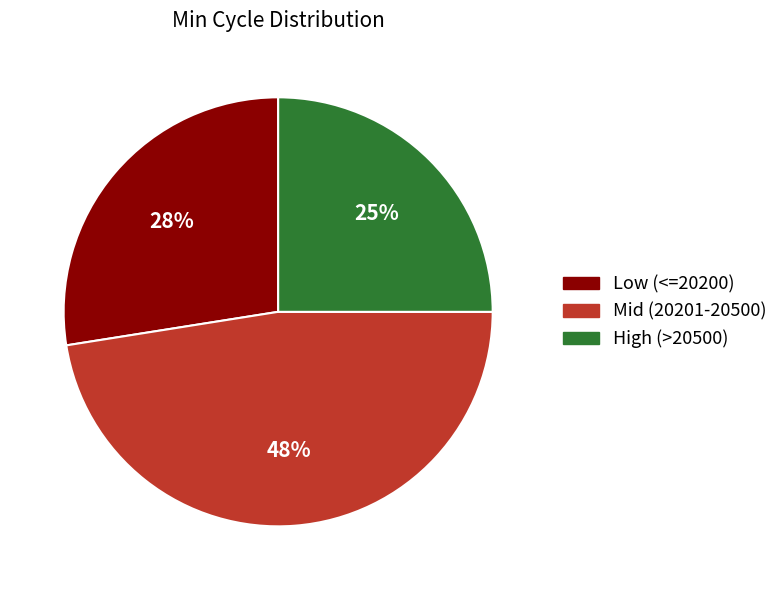

Count the number of slices in the pie.

3